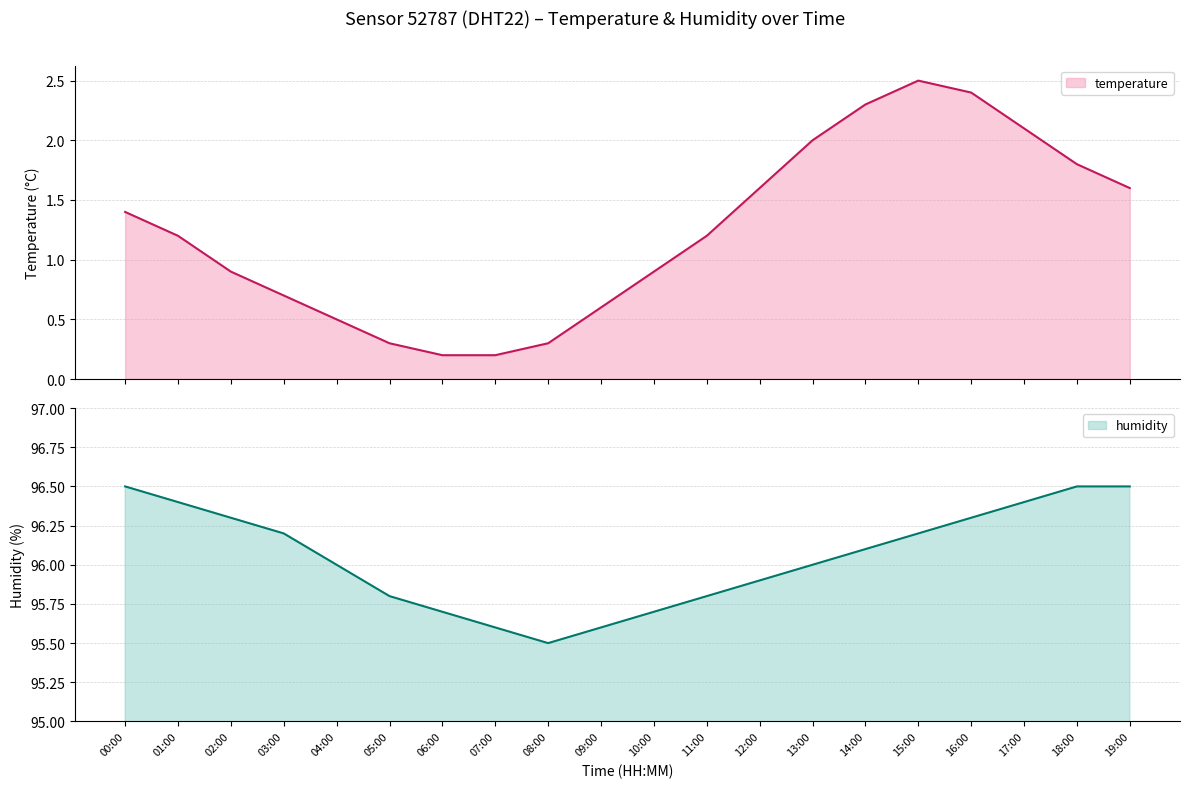

What is the total value across all series at 11:00?

97.0